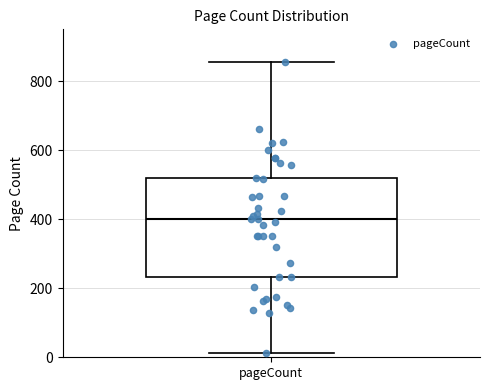

Where does the upper whisker of the box for pageCount end on the y-axis? The values are not printed on the chart, so give them approximately, as read against the axis.

860